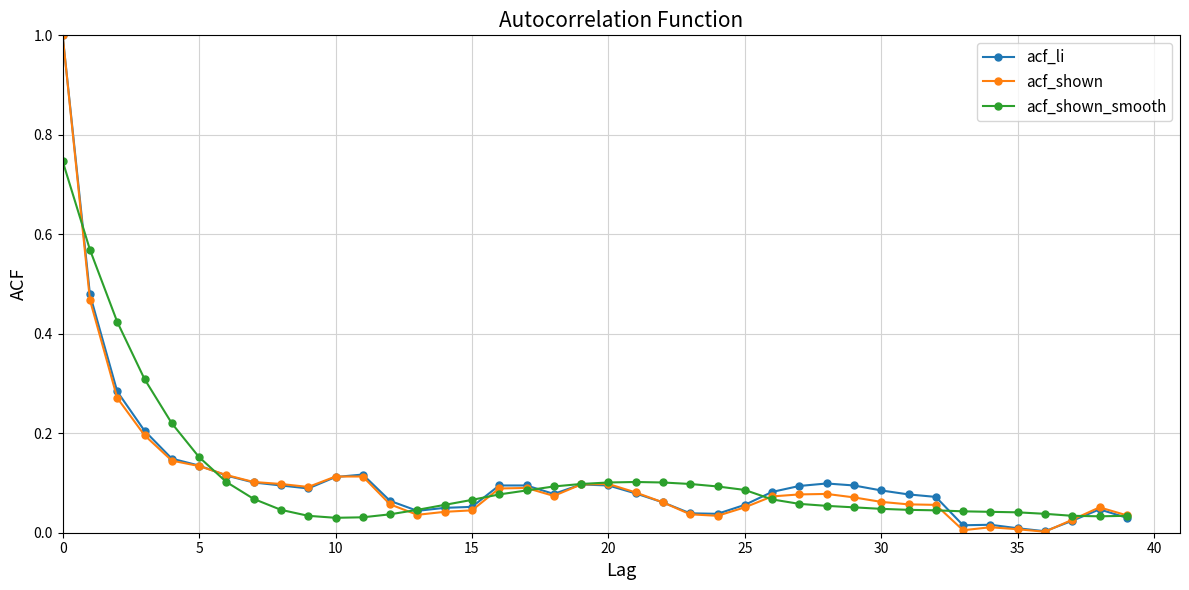

True or false: acf_li has more than 0 points higher than both neighbors.

True